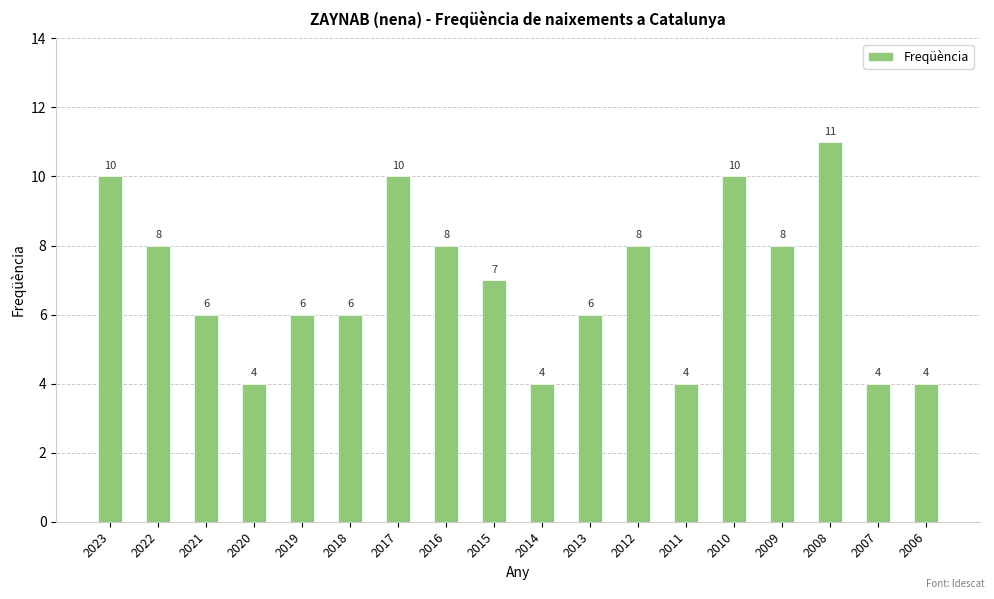

Is it true that the value at 2009 is 11?

False